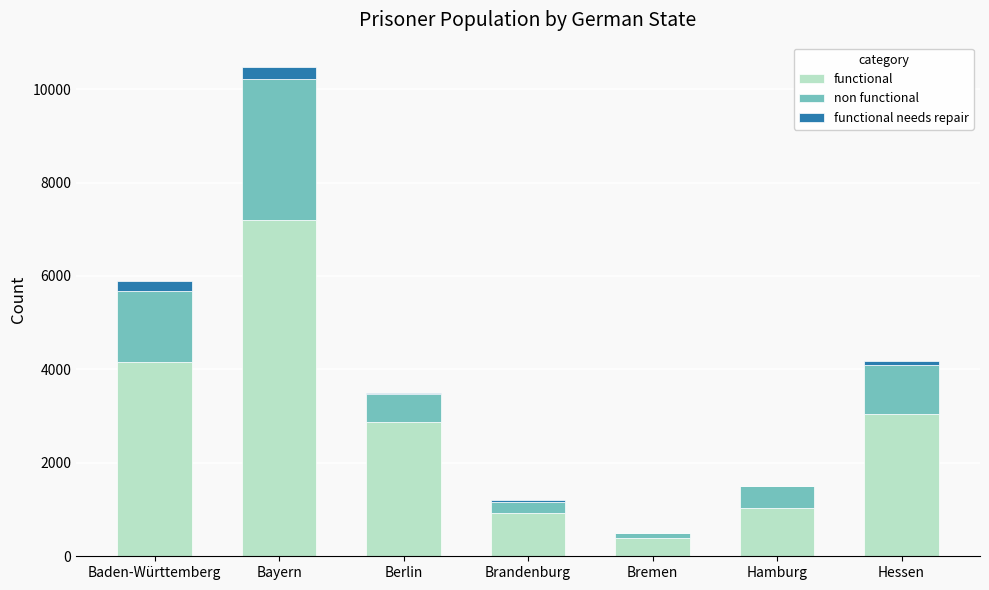

At which category is the sum across all series the highest?

Bayern